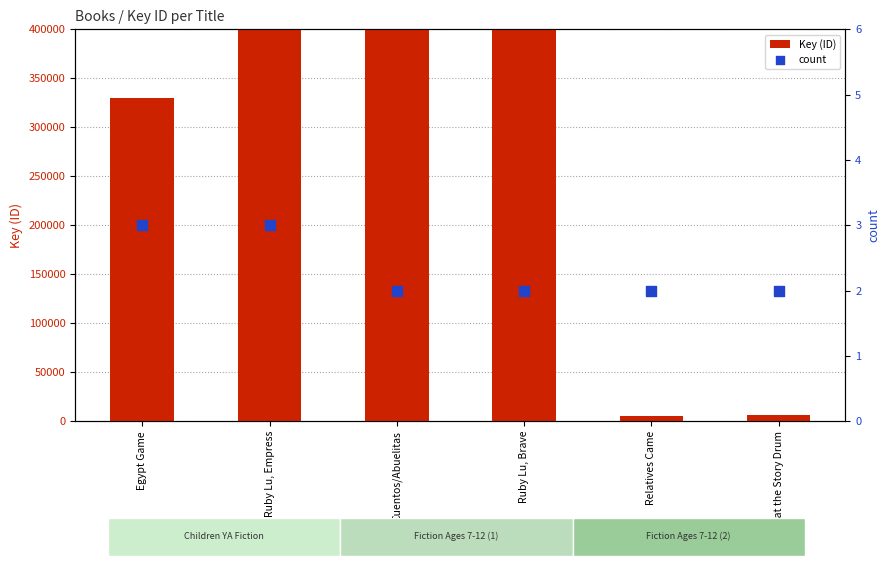

Which series contains the highest Y value?

Key (ID)